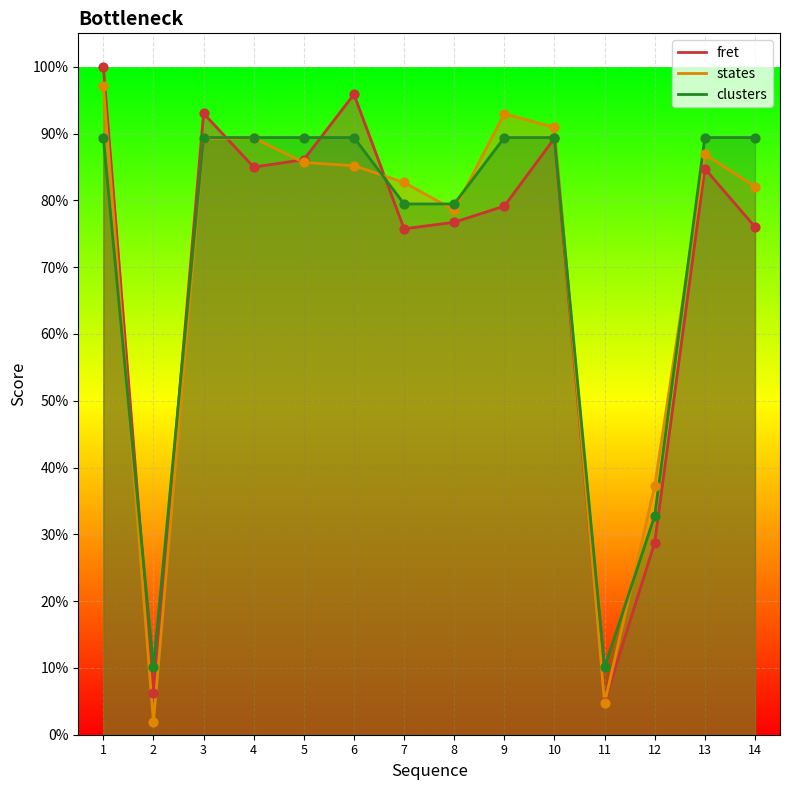

What are all the series names shown in the legend?

fret, states, clusters